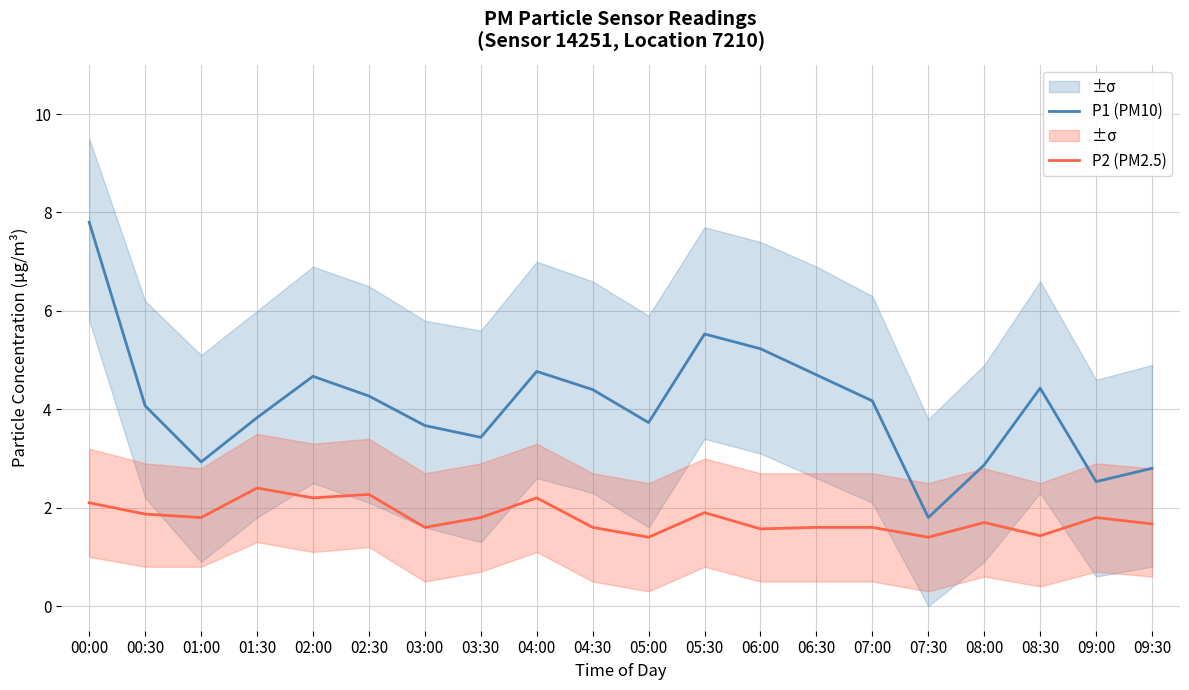

Count the P2 (PM2.5) values in the range 1 to 2.

15